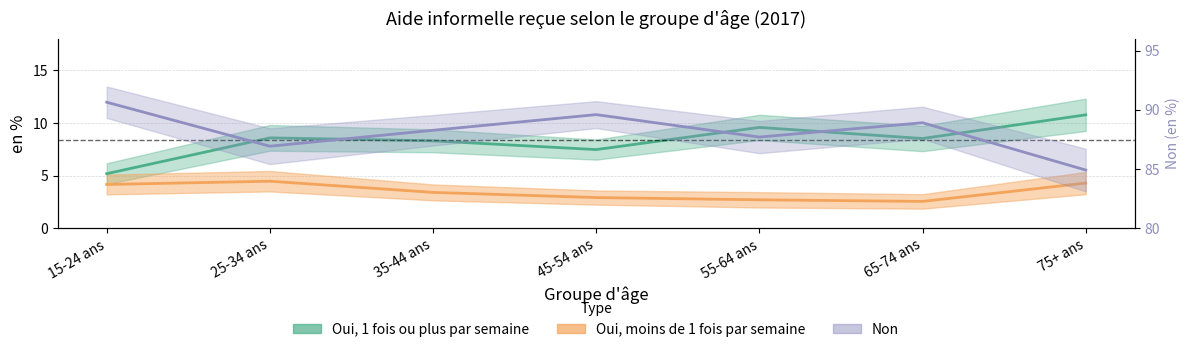

Where does the Non series first go above 88?

15-24 ans